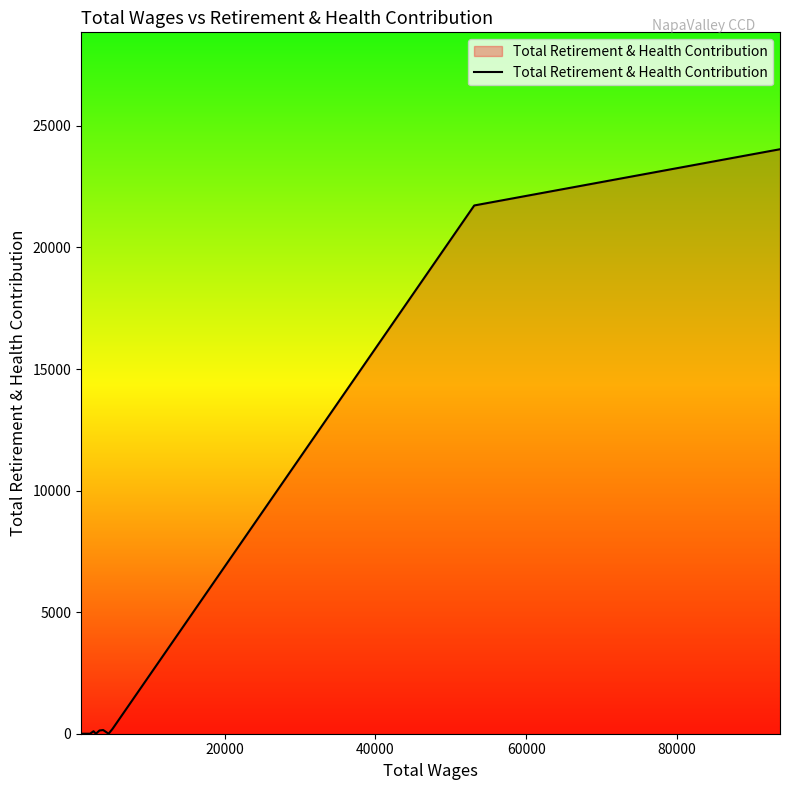

What is the maximum value shown in the chart?

24042